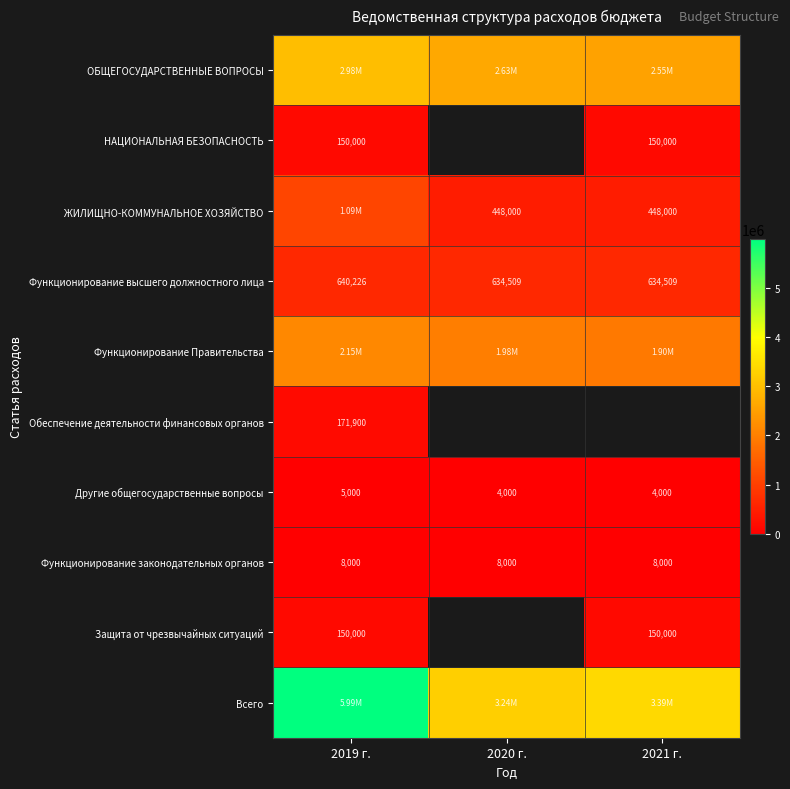

How many data points in Функционирование высшего должностного лица are above 634509?

1